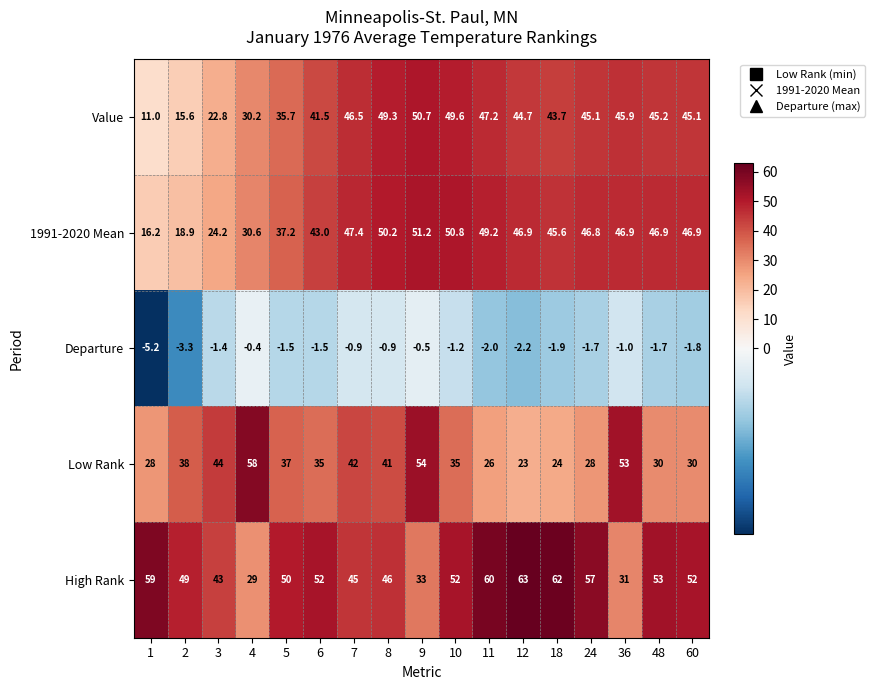

Which category has the highest value across all series?

12